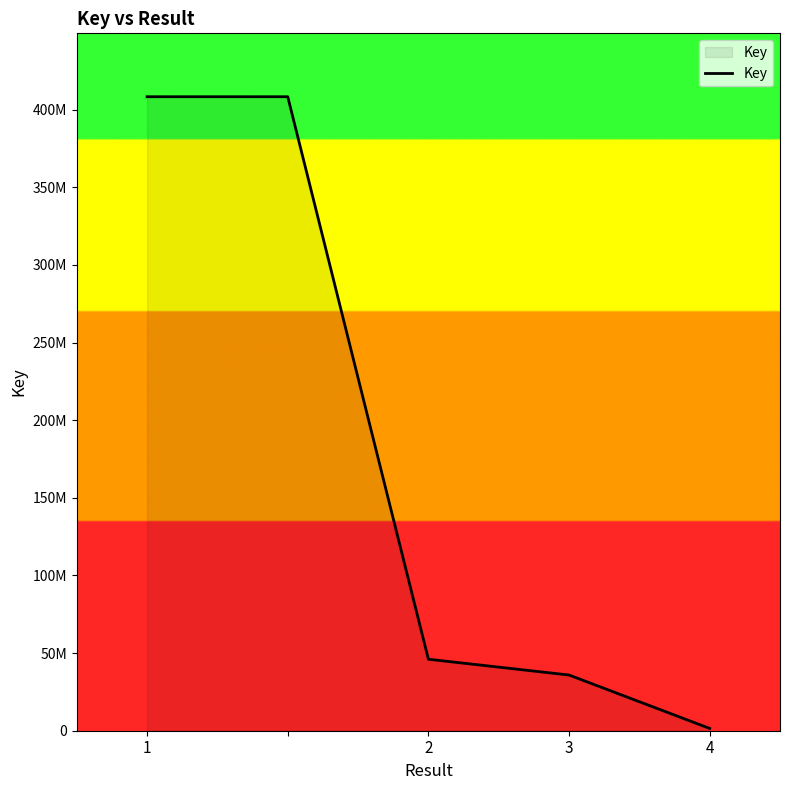

Is this an area chart (filled region under the line)?

Yes